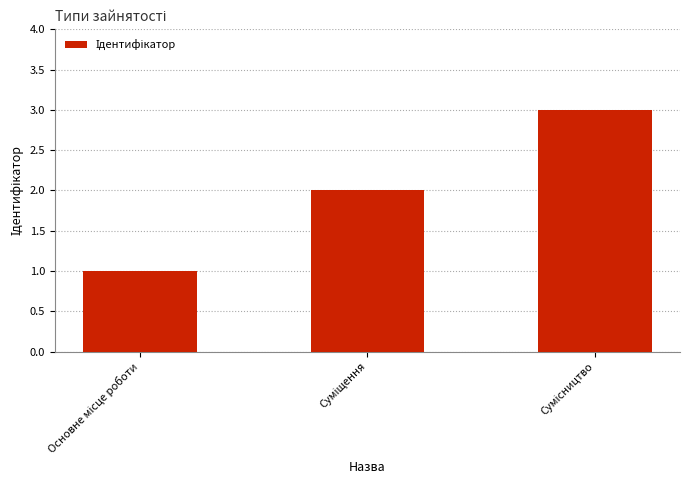

What is the maximum value shown in the chart?

3